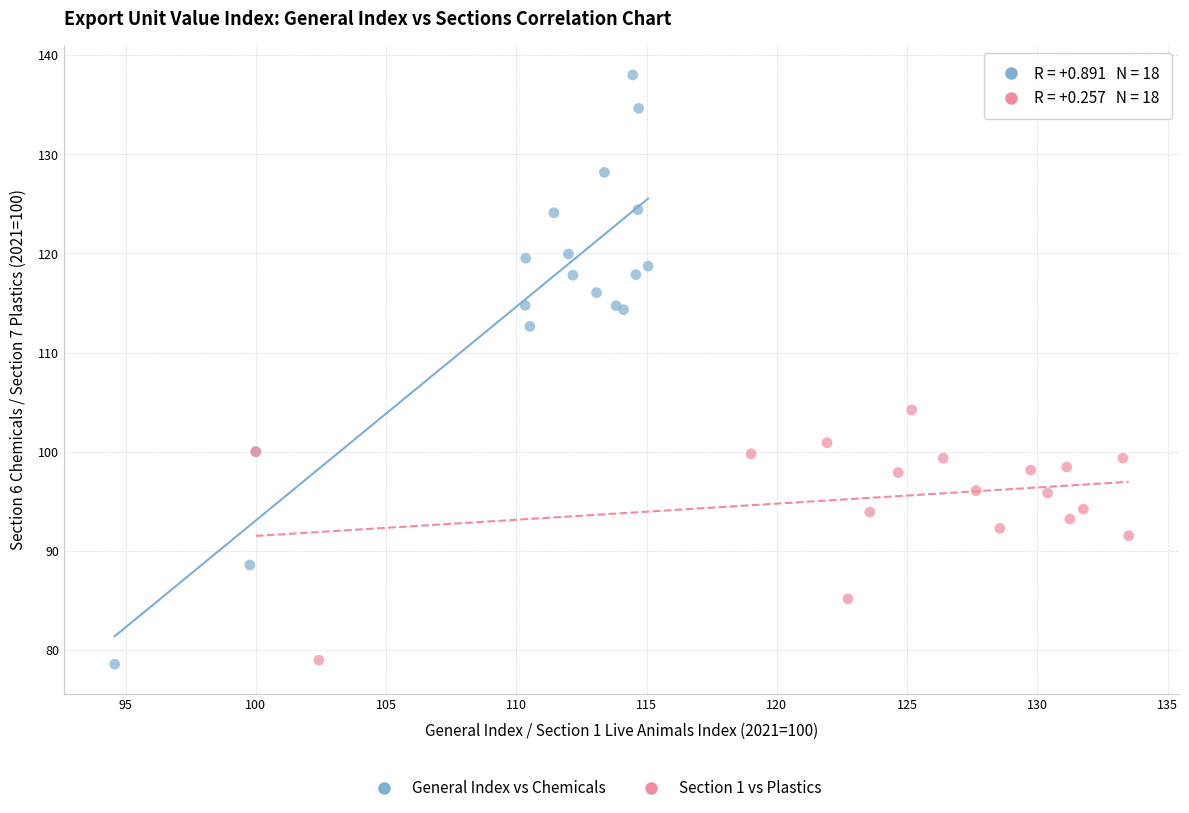

Which series reaches the maximum Y coordinate?

General Index vs Chemicals